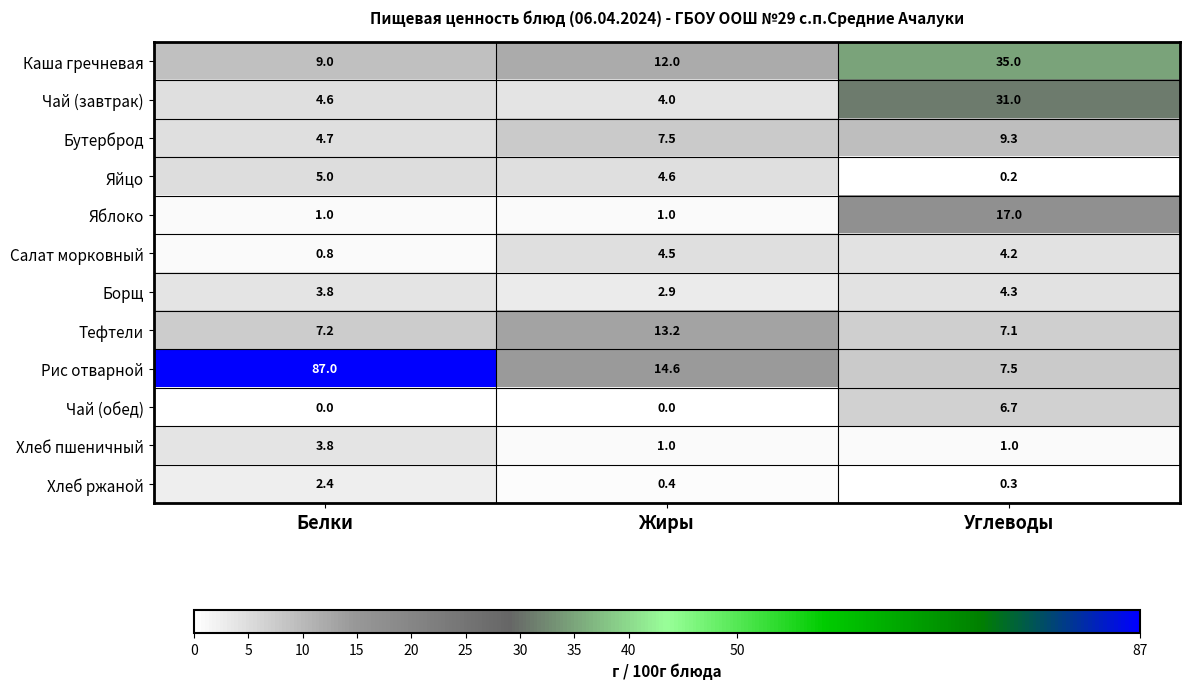

Is it true that Хлеб ржаной equals 3.4 at Белки?

False